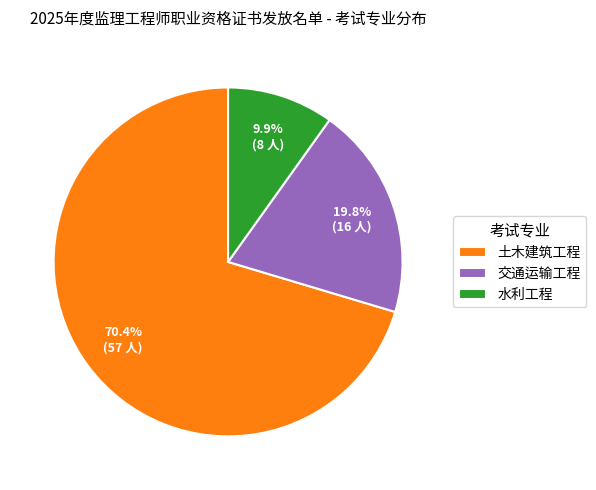

To the nearest percent, what percentage of the pie is 水利工程?

10%